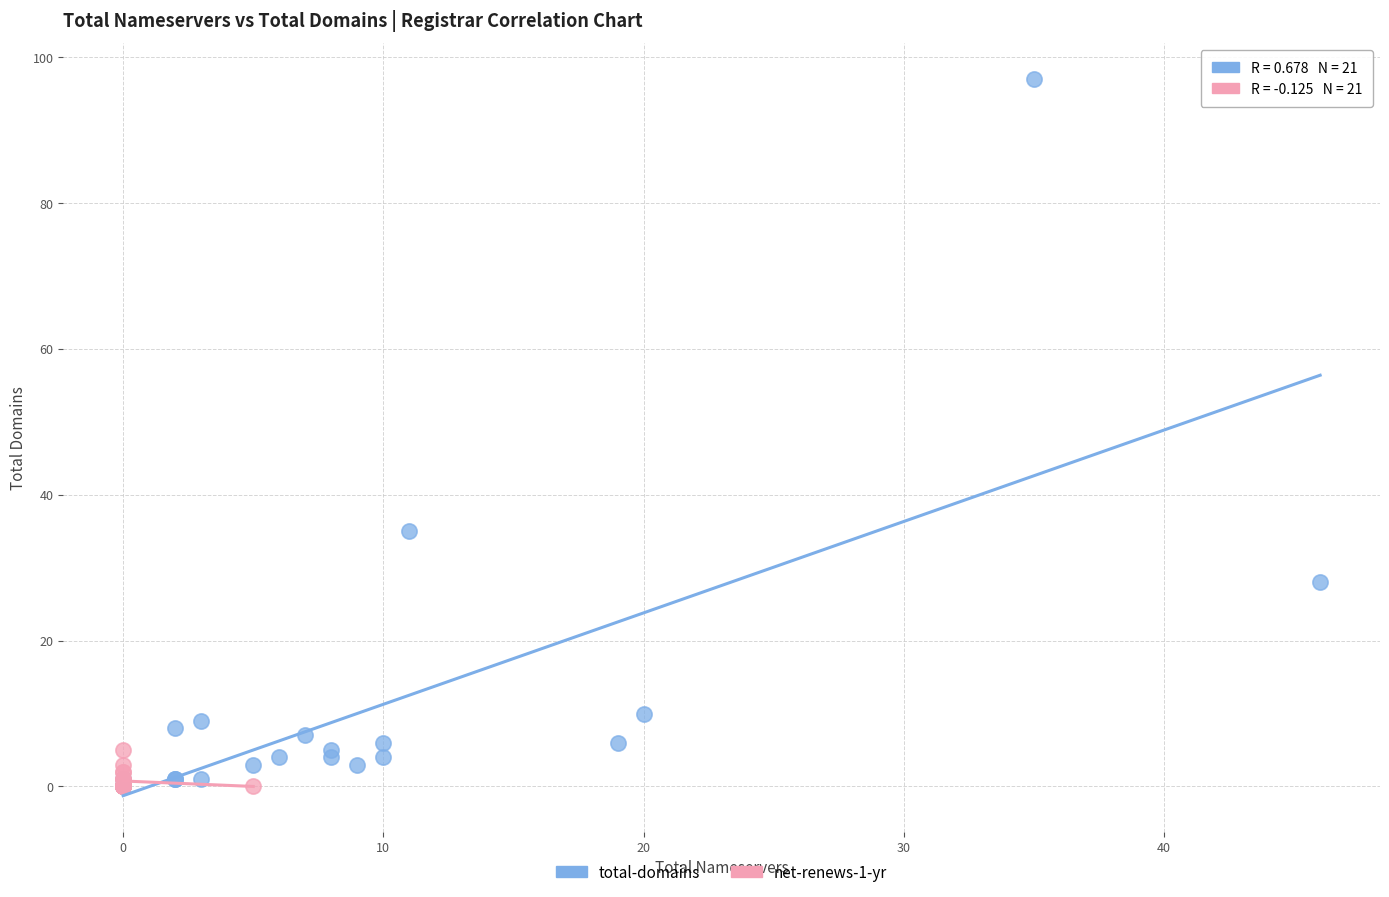

Which series has the largest Y range (max minus min)?

total-domains